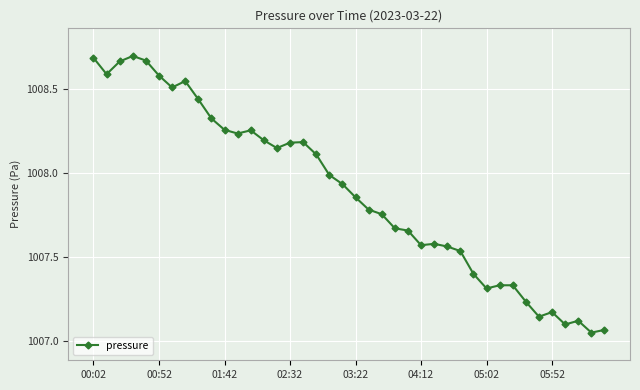

What is the sum of all values?

40315.4